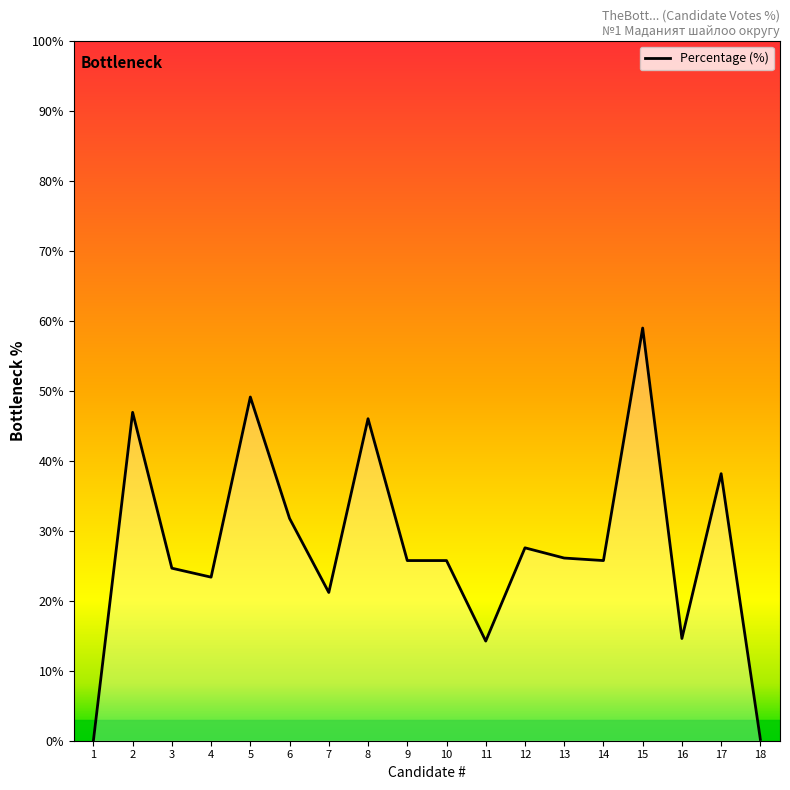

What is the difference between the maximum and minimum values?

58.9